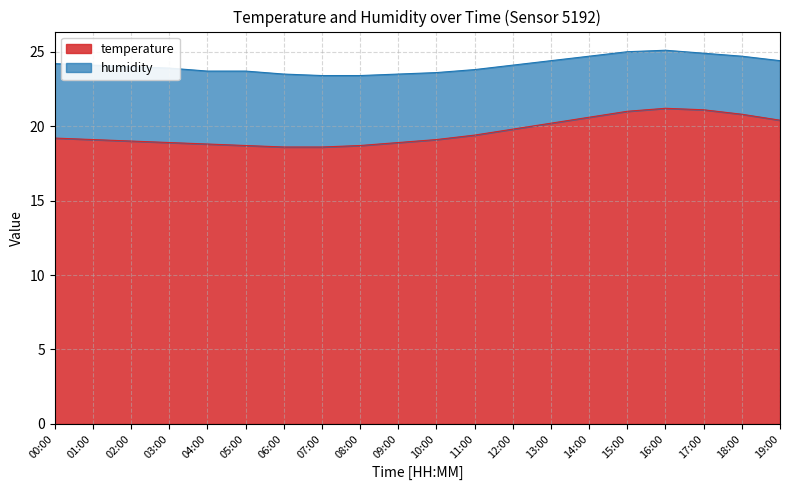

What is the change in value from 00:00 to 10:00?

-0.1